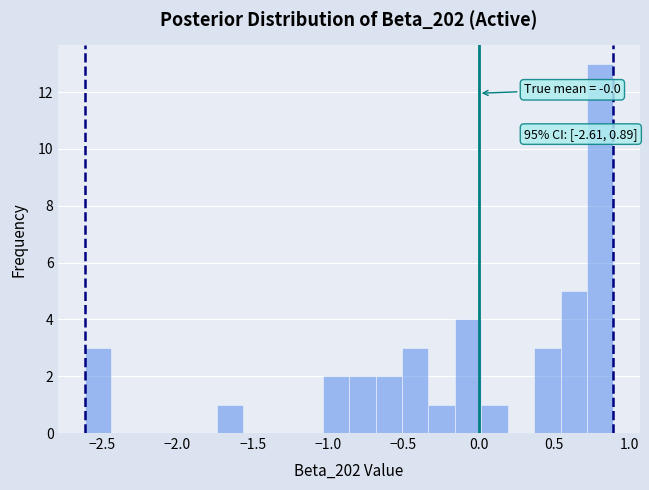

Around what value on the x-axis is the tallest bar? Give the approximate position of its centre, as read against the axis.

0.80